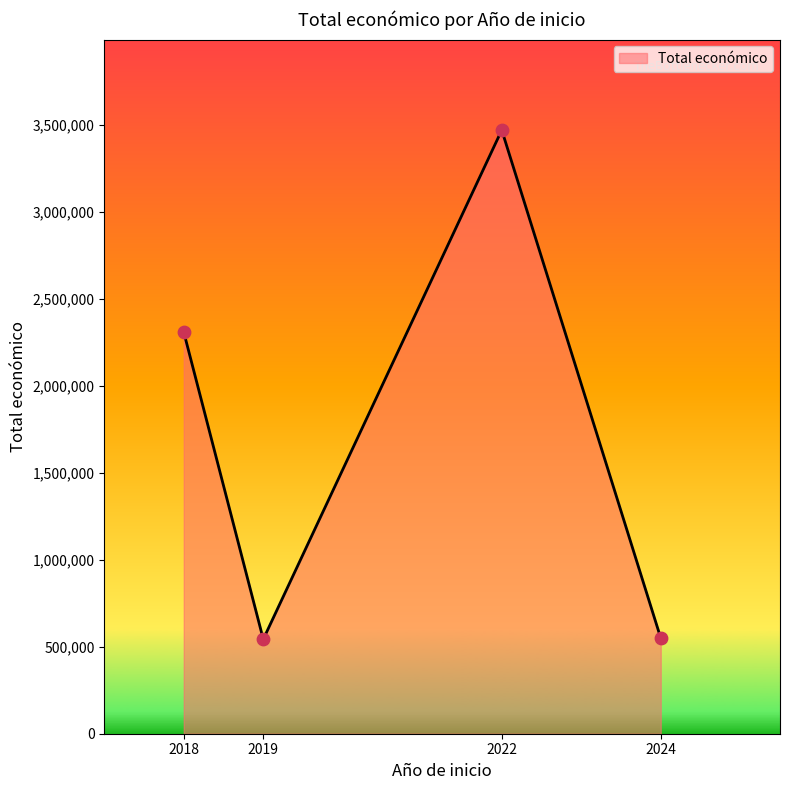

Approximately how many times larger is the value at 2019 compared to 2022?

0.2